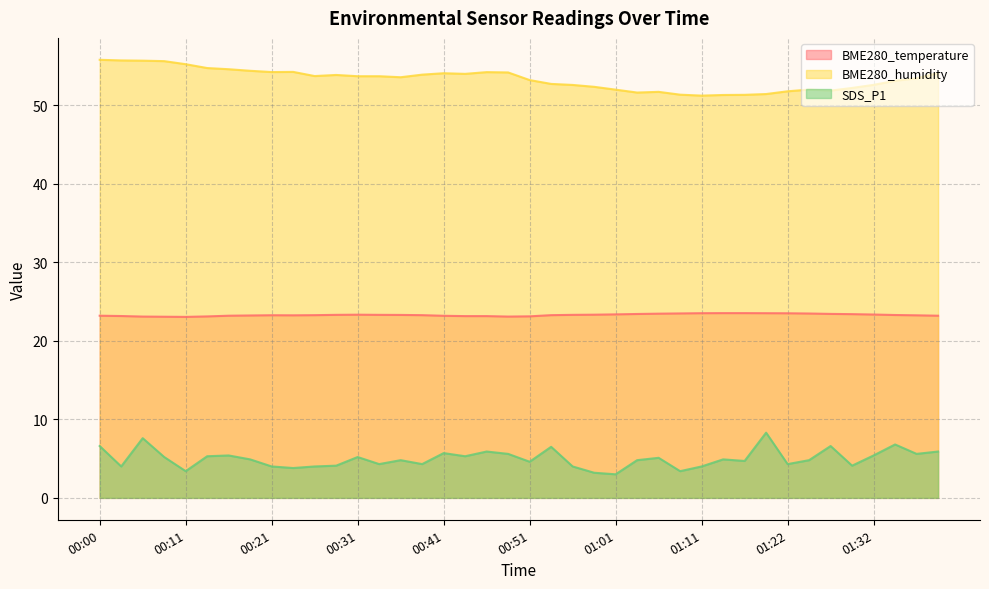

Does the chart display data point markers on the line(s)?

No